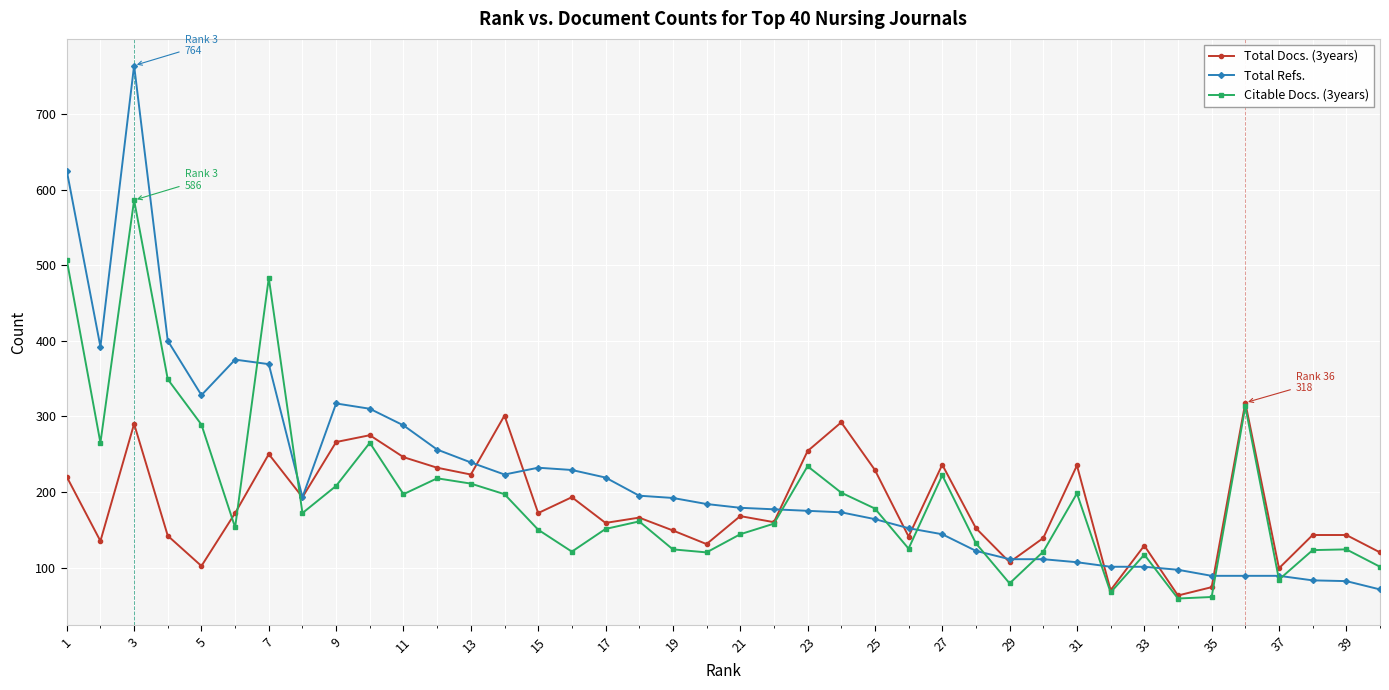

What is the value of the Citable Docs. (3years) point at the 23rd from the left?

234